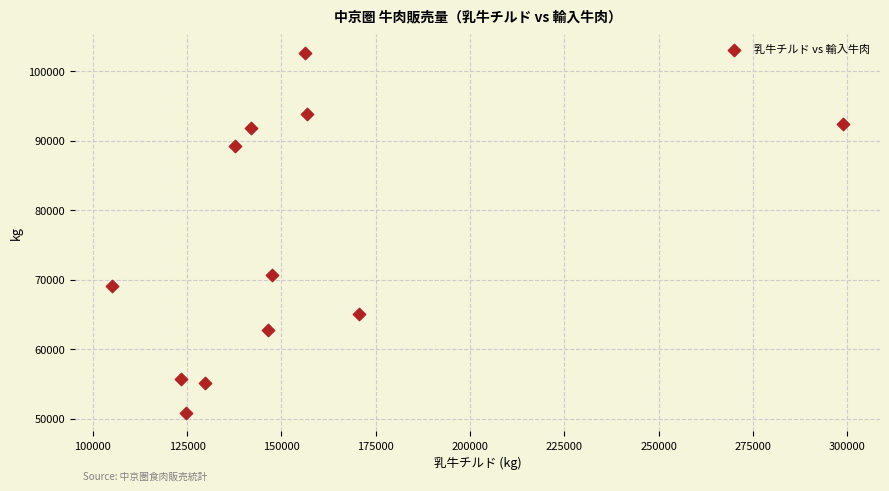

What is the range of X values (max minus min)?

193951